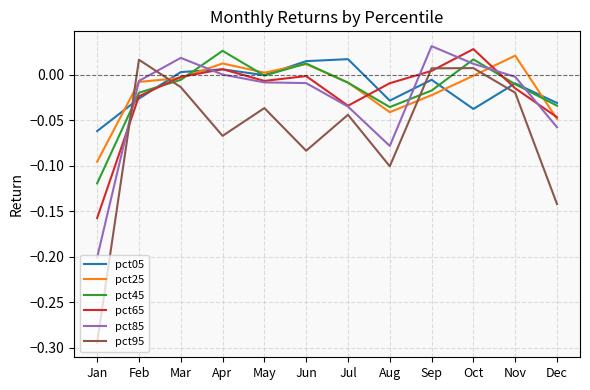

Is the value of pct65 at Dec greater than the value of pct95 at Jan?

Yes